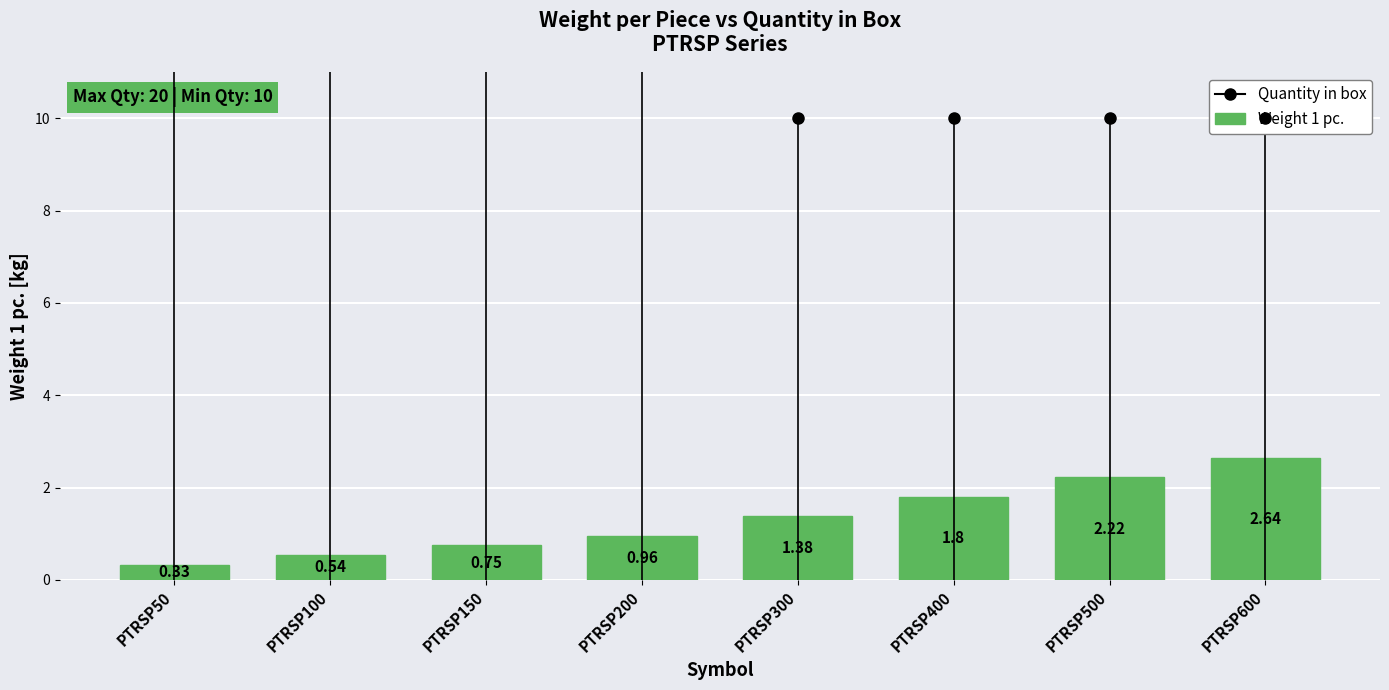

What is the average value?

1.3